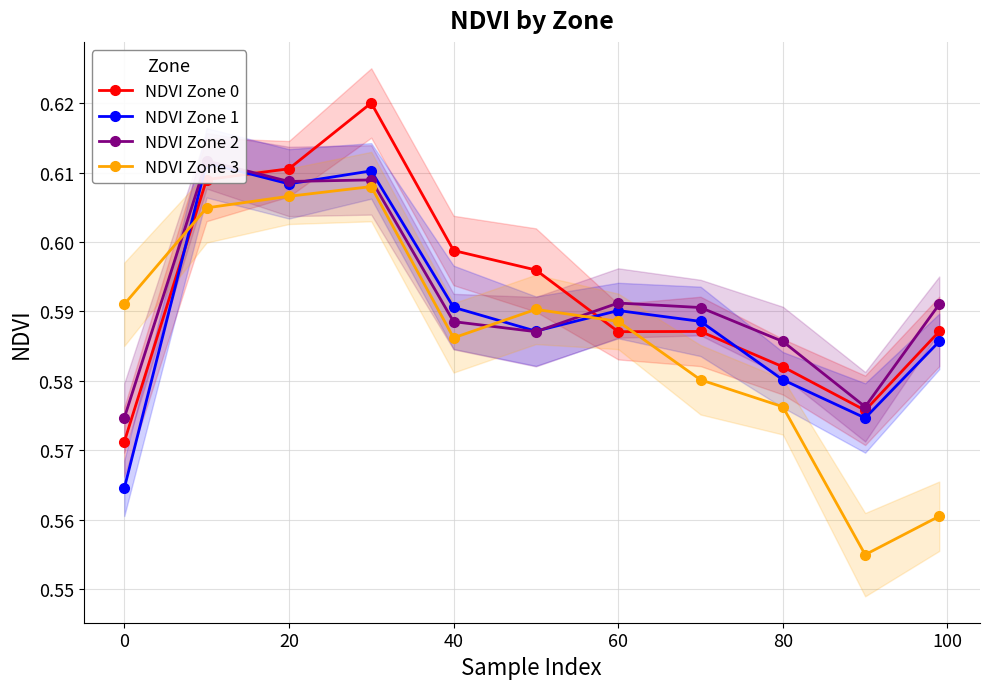

True or false: NDVI Zone 3 has more than 0 interior local peaks.

True